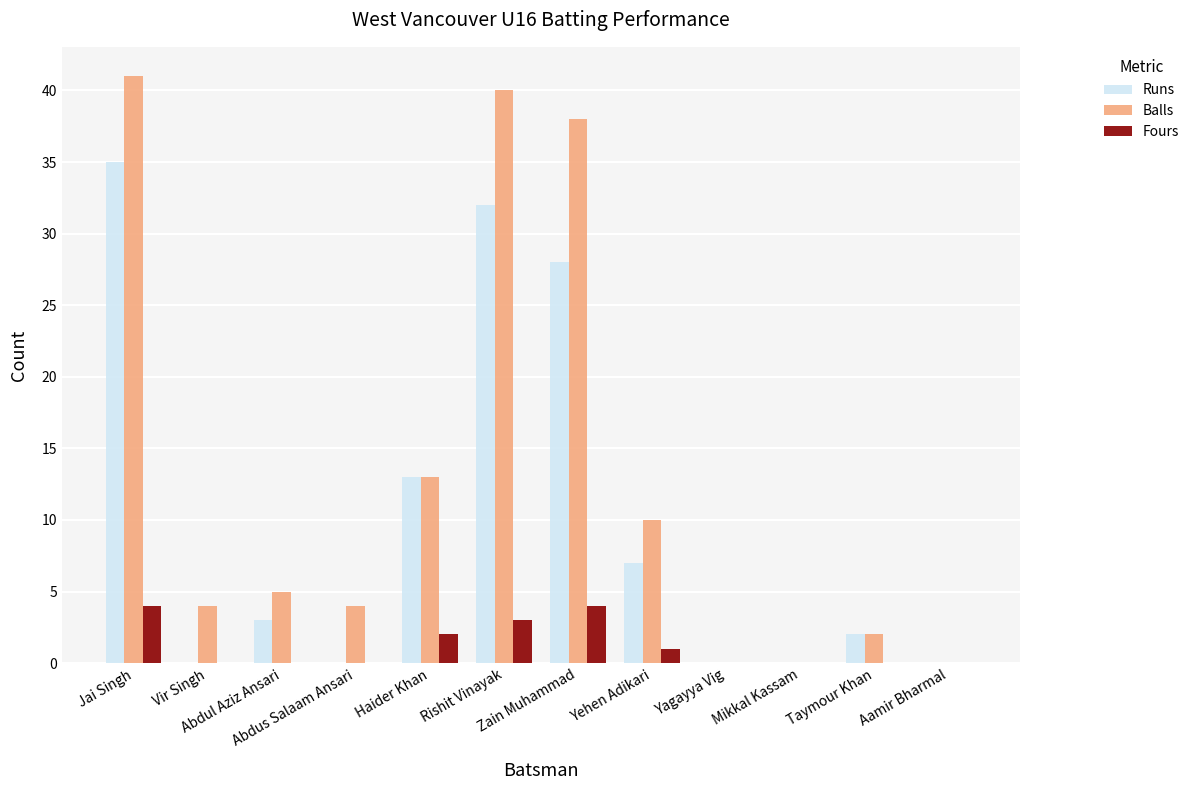

Which series has the largest total across all categories?

Balls